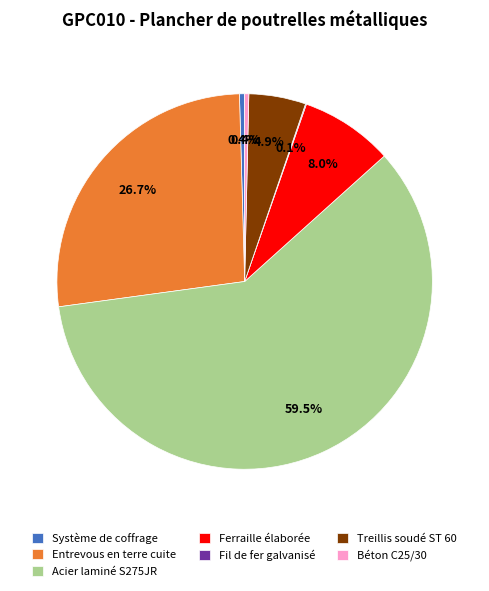

What is the total percentage of Acier laminé S275JR and Système de coffrage?

59.9%